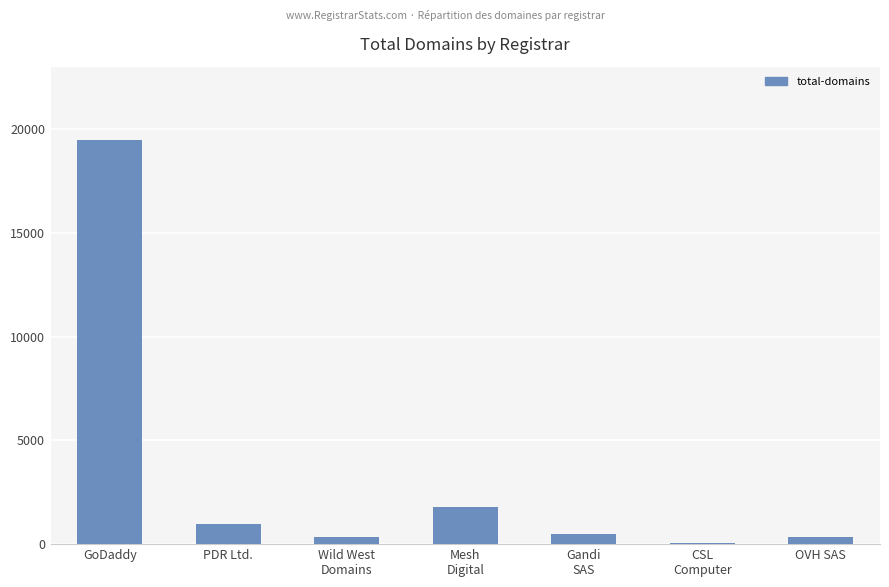

The value at GoDaddy is 19504. True or false?

True